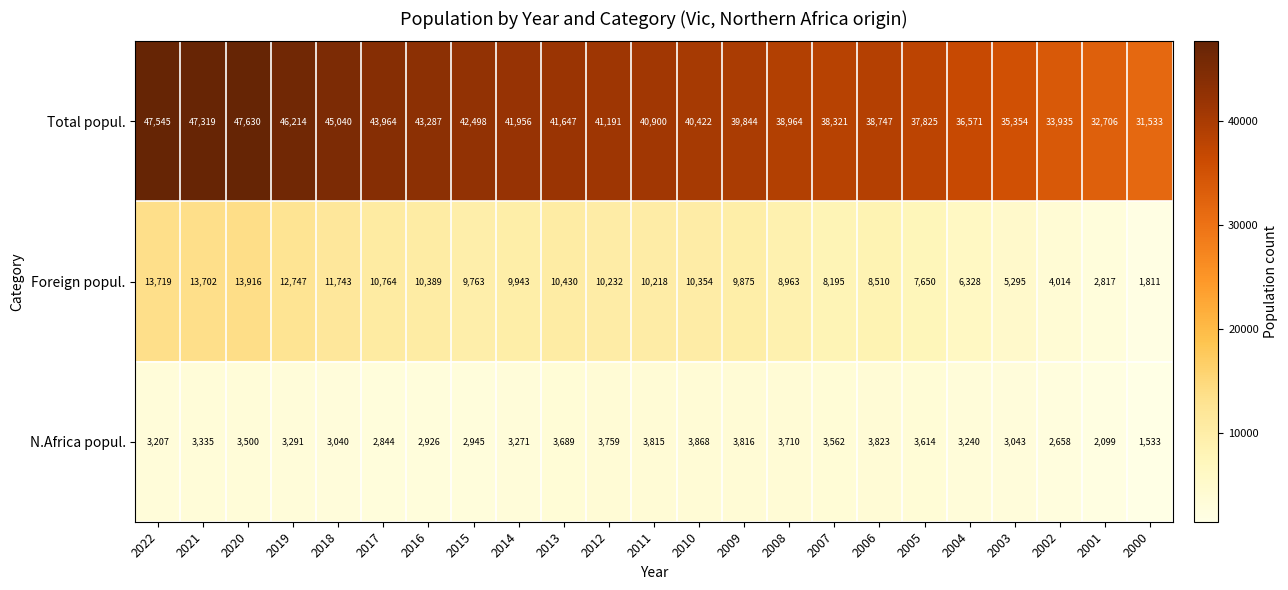

What is the total value across all series at 2008?

51637